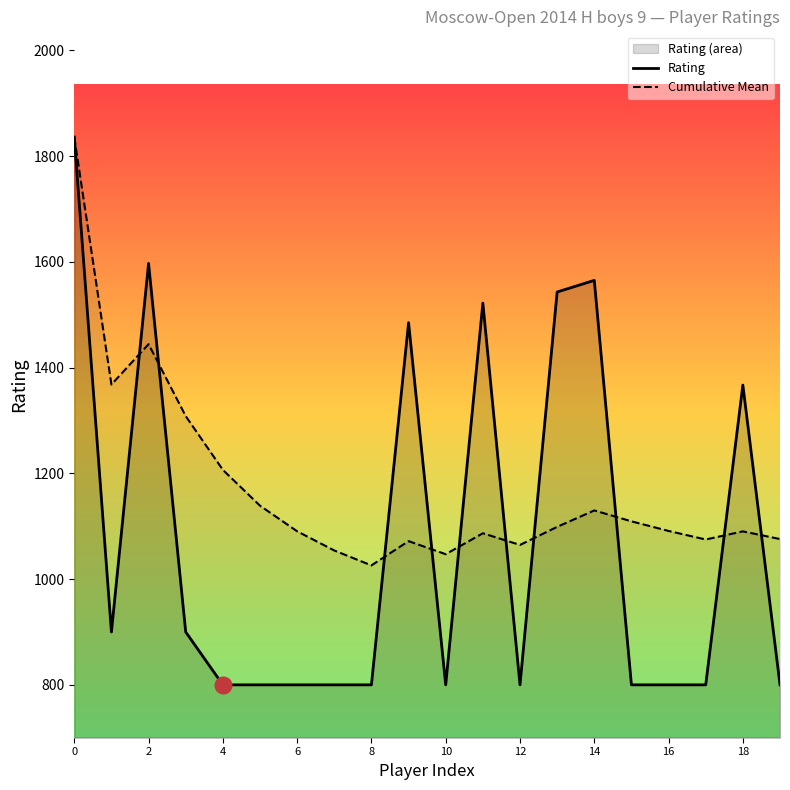

In Rating, how many points are lower than both neighbors (excluding endpoints)?

3